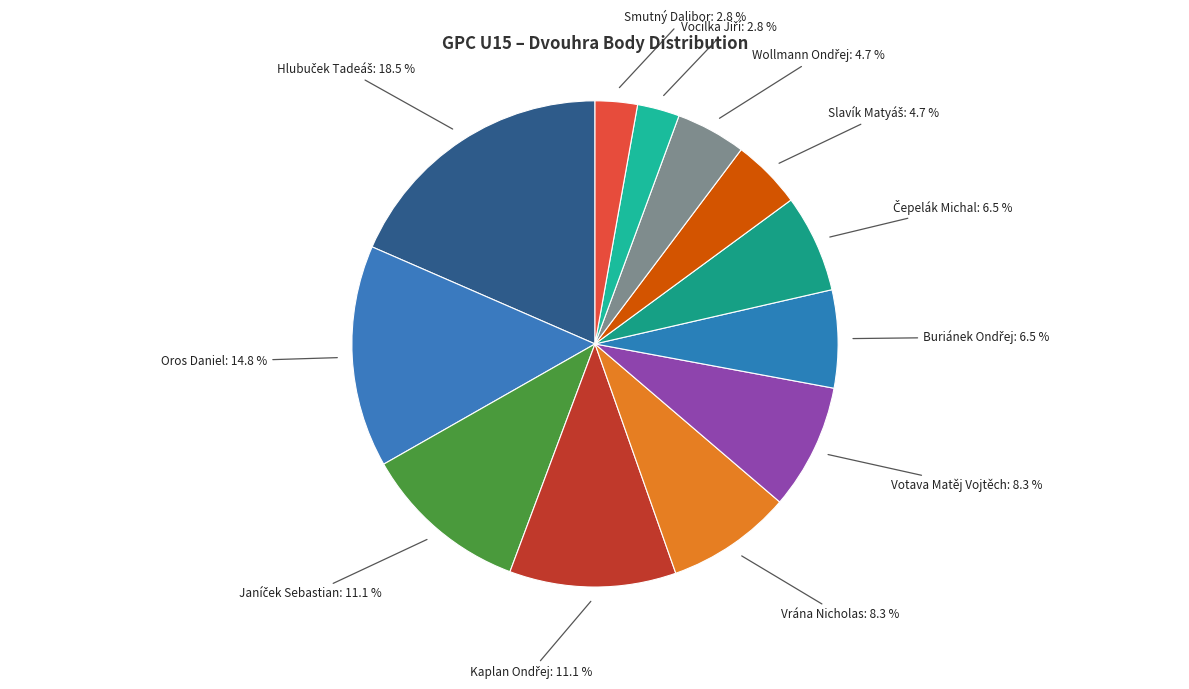

To the nearest percent, what percentage of the pie is Votava Matěj Vojtěch?

8%